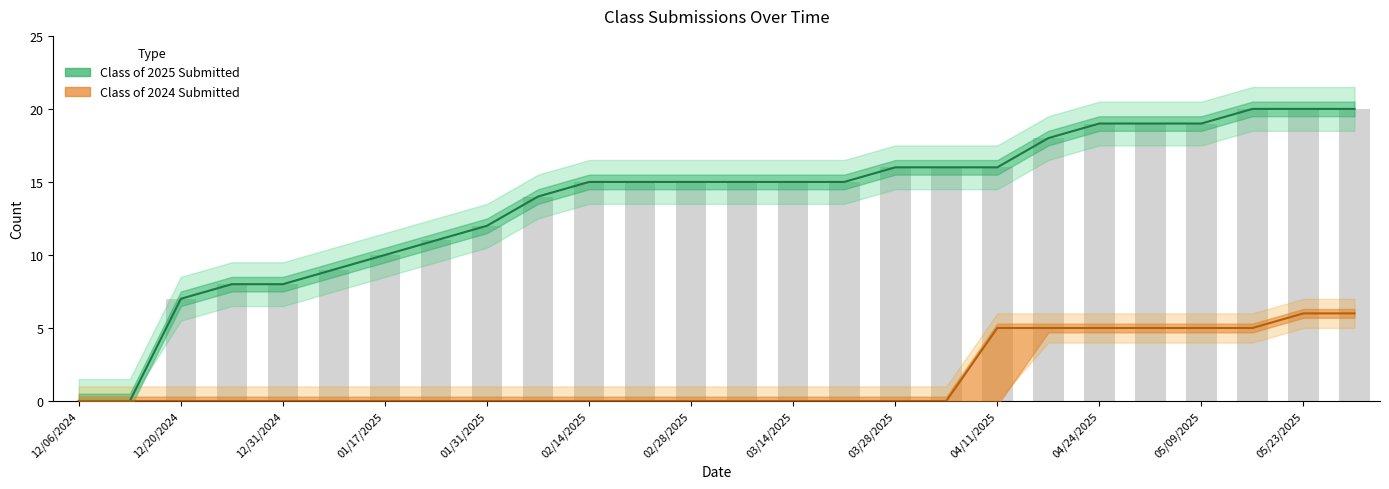

Which series has the largest total across all categories?

Class of 2025 Submitted